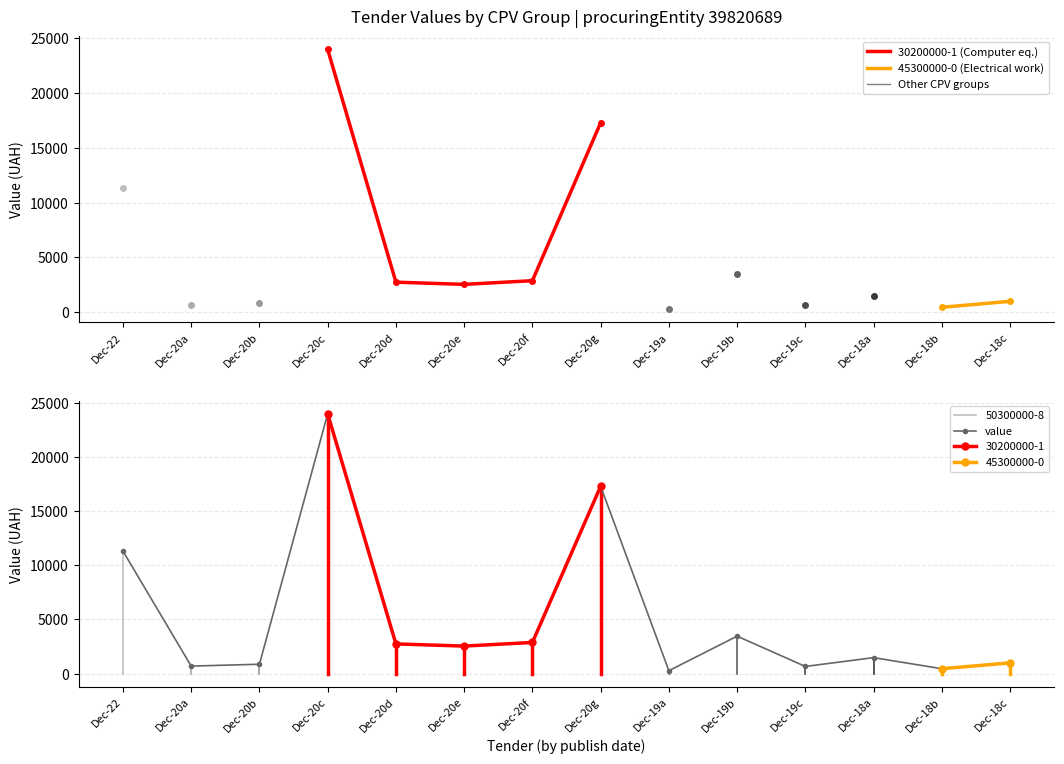

Count the number of categories in the chart.

14